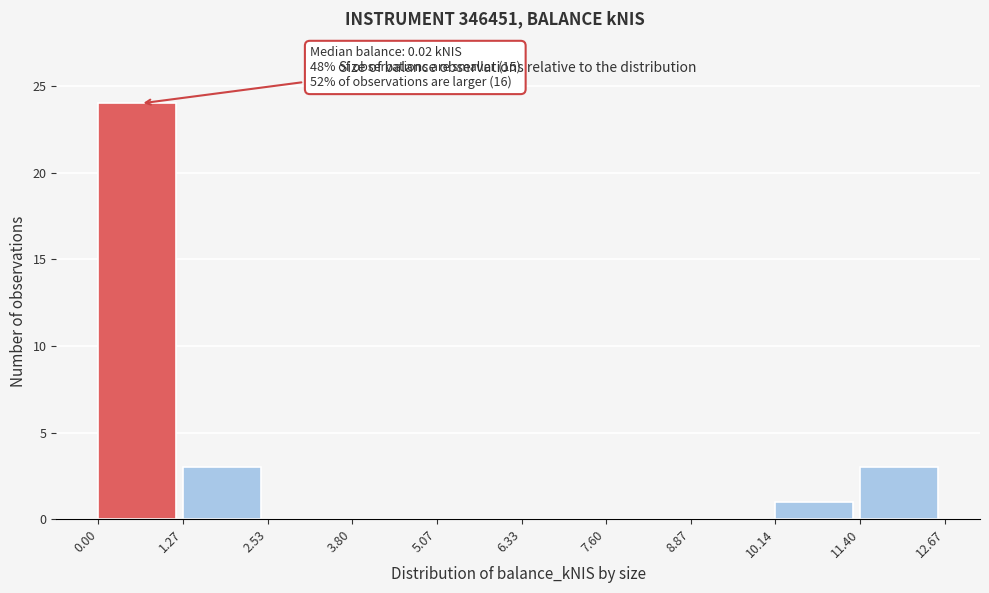

Which range on the x-axis has the tallest bar?

0.00 to 1.27